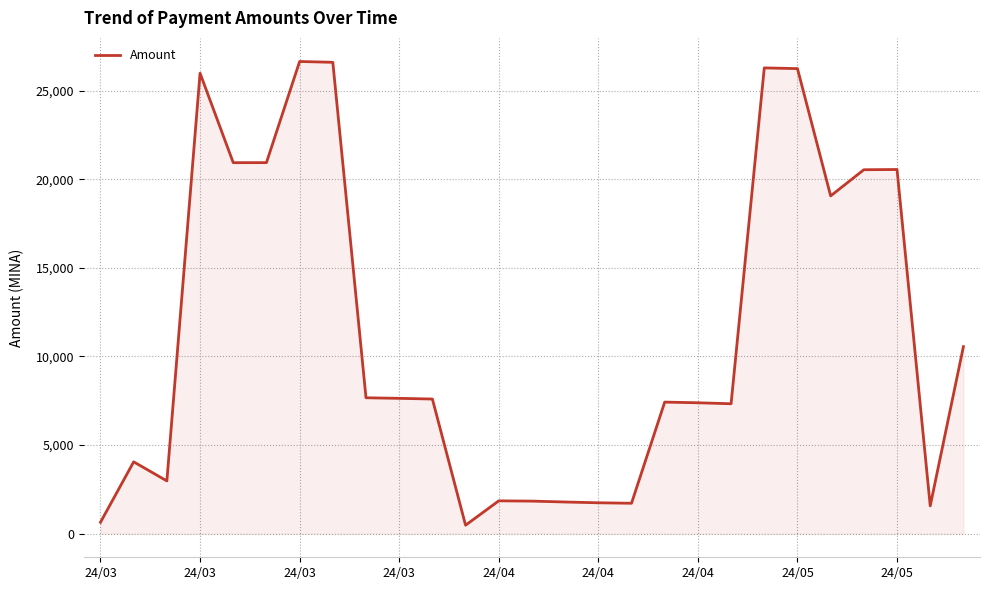

What is the difference between the maximum and minimum values?

26164.6